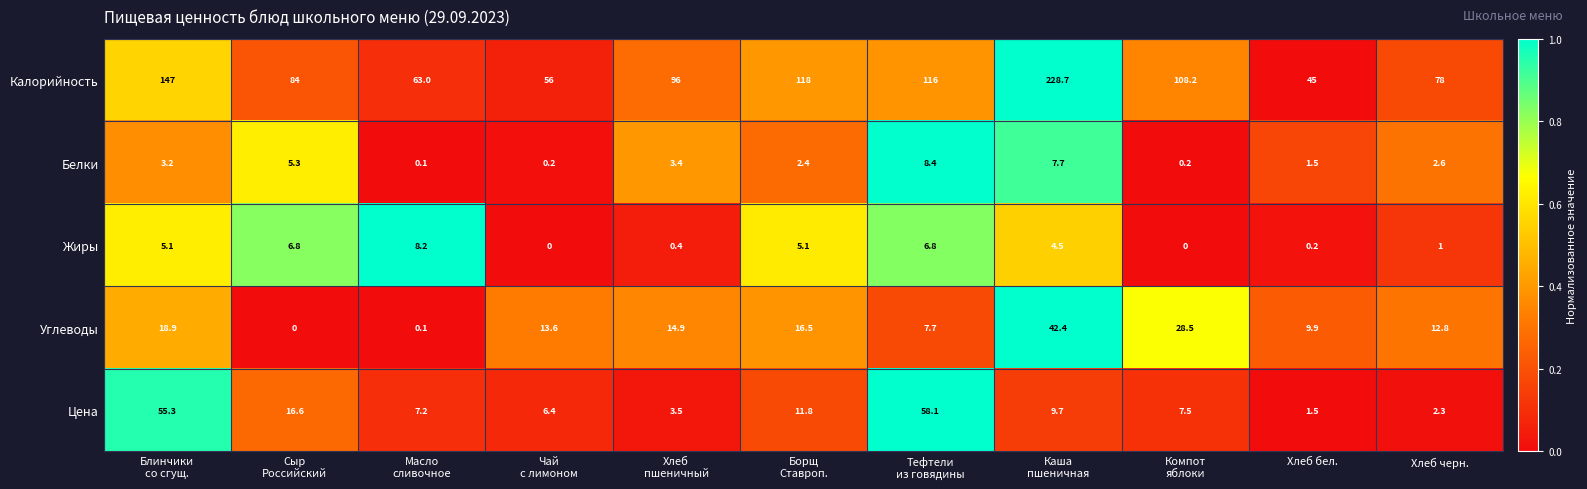

What is the difference between the highest and lowest values at Борщ
Ставроп.?

115.6